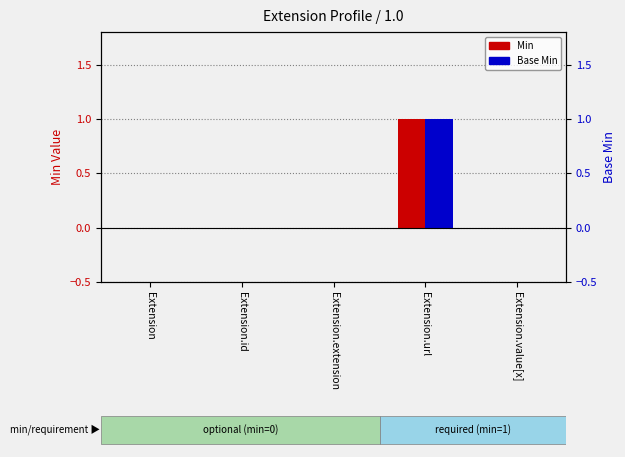

At how many categories does at least one series exceed 0?

1